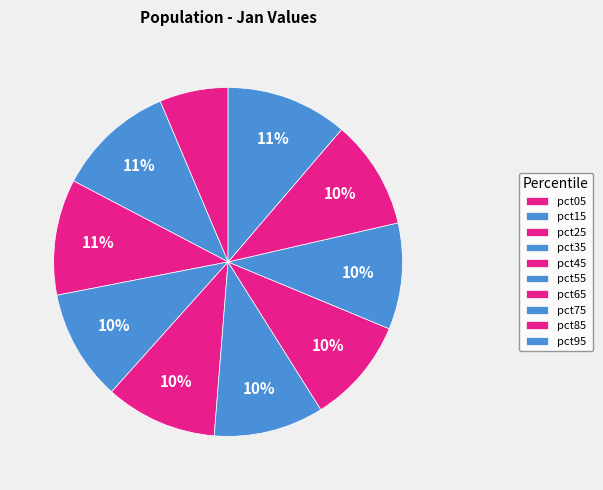

Is it true that pct35 is 10% of the pie?

True